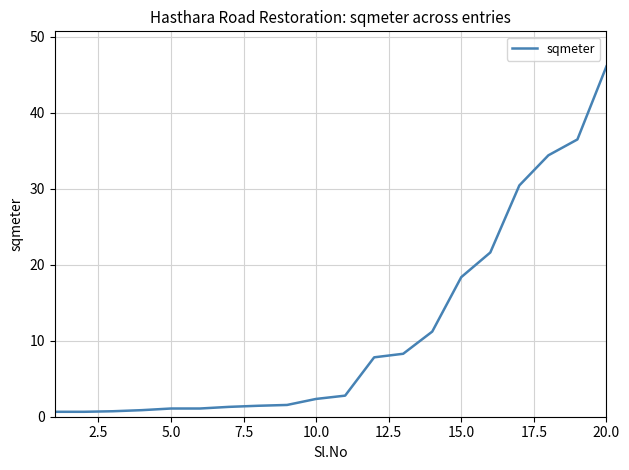

What is the maximum value shown in the chart?

46.1